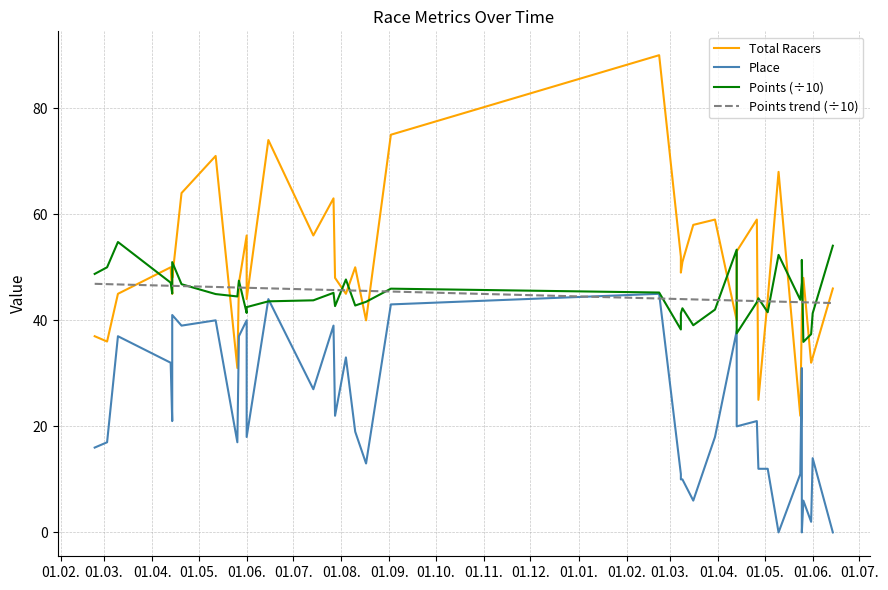

How many data points in Total Racers are above 48?

19